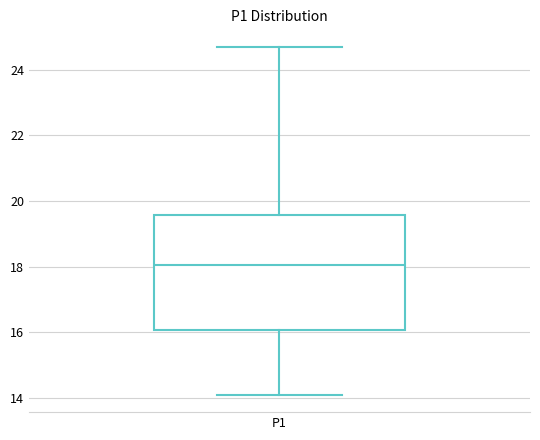

Transcribe this box plot: give where the median line is, the range the box spans, and where the two whiskers end, as read against the y-axis. The values are not printed on the chart, so give them approximately, as read against the axis.

median 18.0, box 16.0 to 19.6, whiskers 14.2 to 24.8